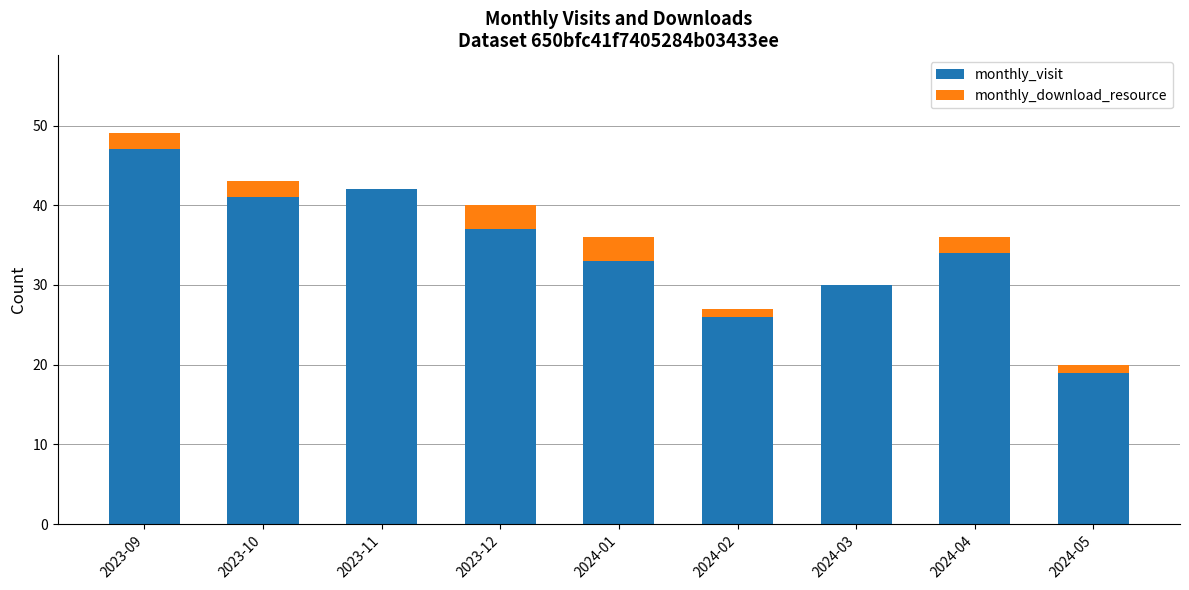

The monthly_visit series shows 34 at 2024-04. True or false?

True